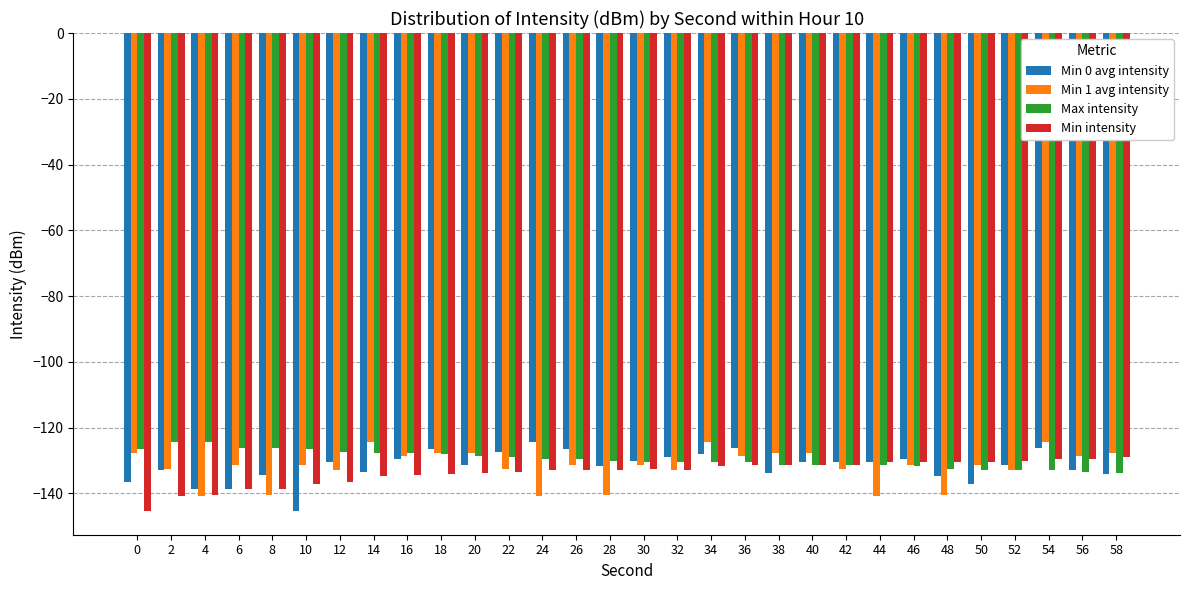

How many categories are shown in the chart?

30